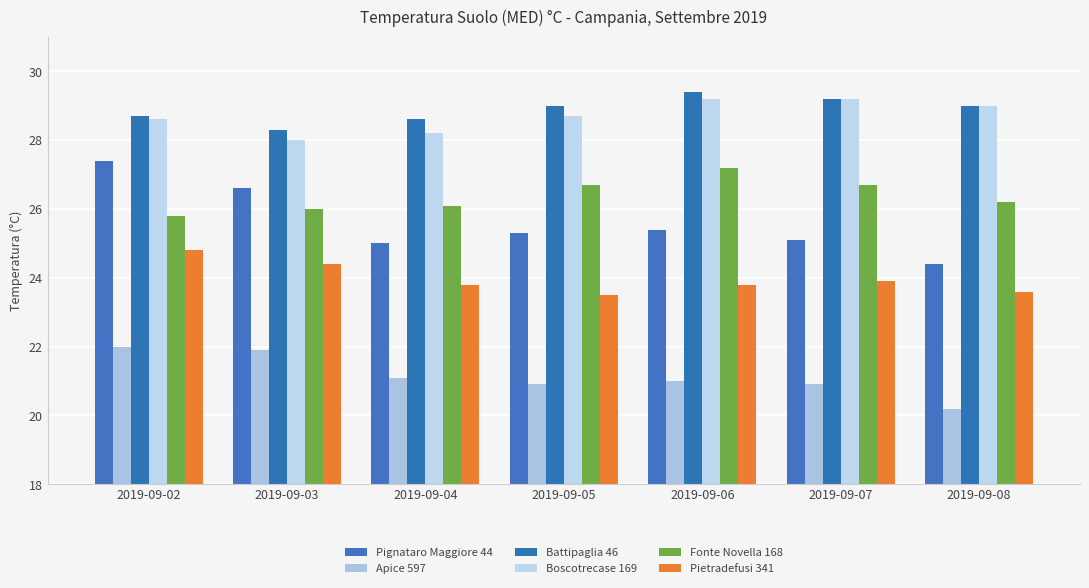

Read the Fonte Novella 168 value at 2019-09-07.

26.7